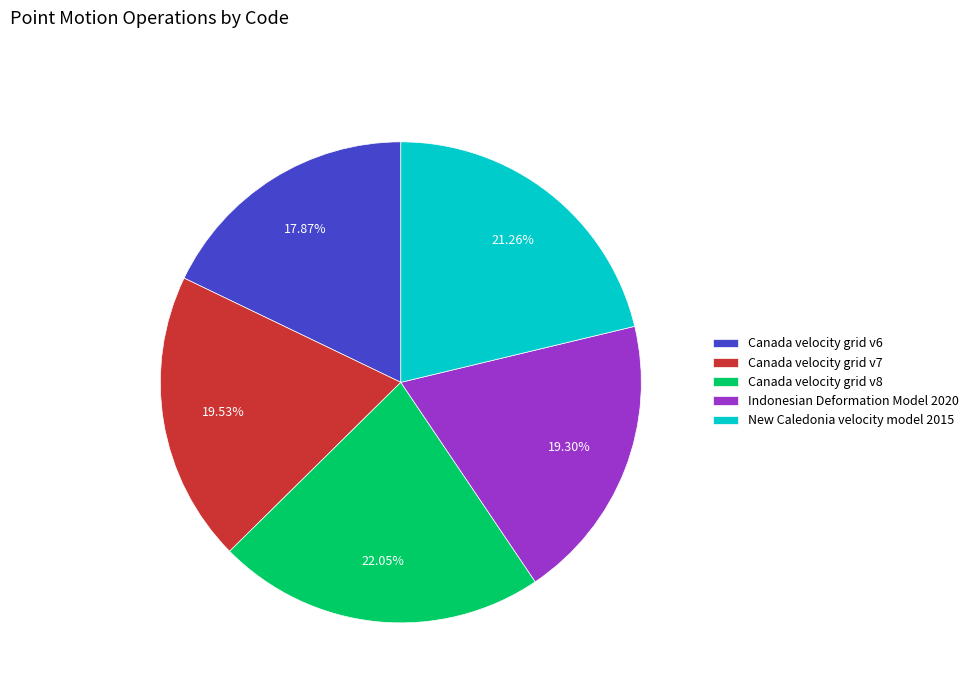

What percentage is NOT represented by Canada velocity grid v6?

82.1%